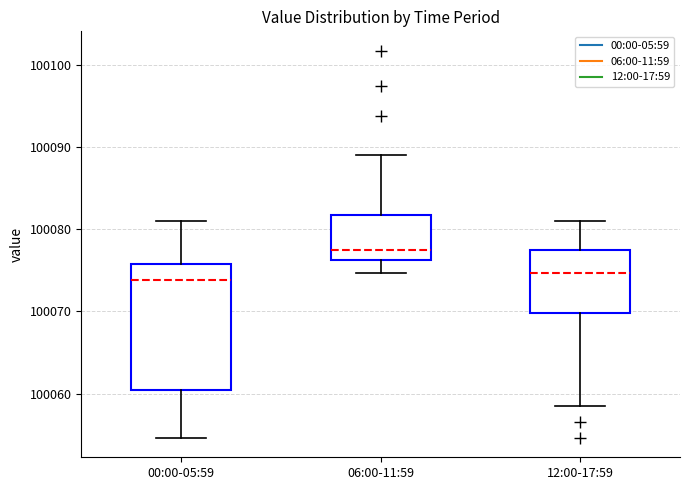

Comparing the boxes themselves (not the whiskers), which one is the tallest?

00:00-05:59